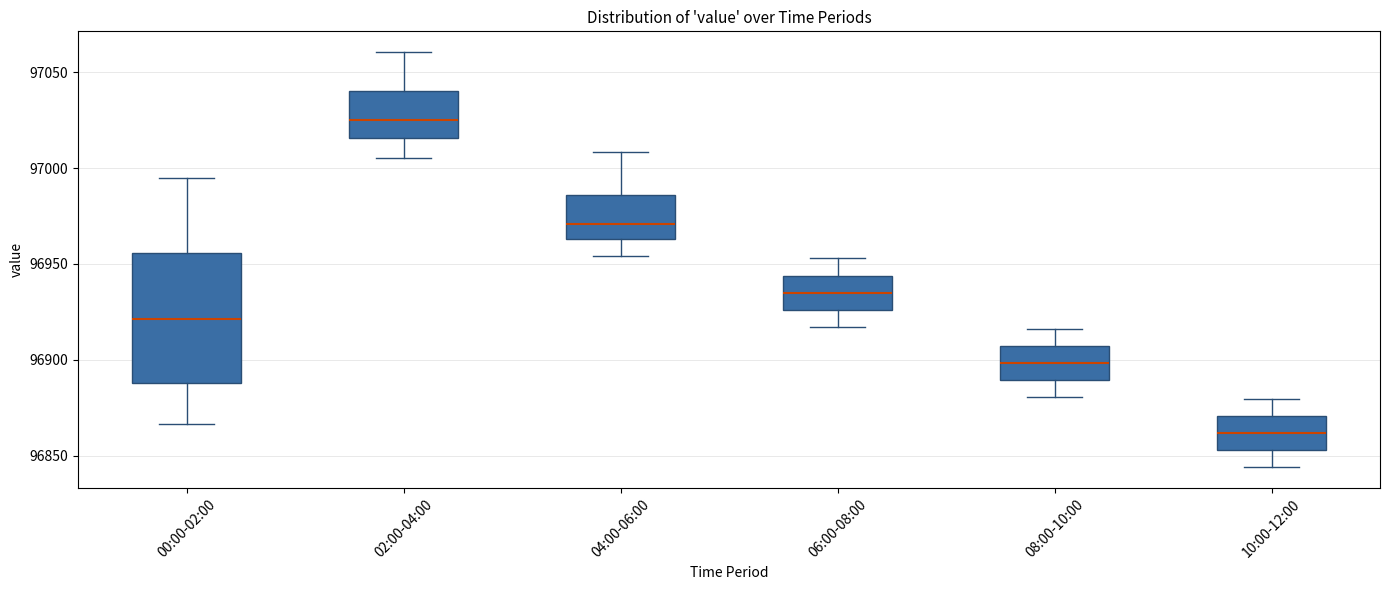

Which box's median line is the lowest?

10:00-12:00